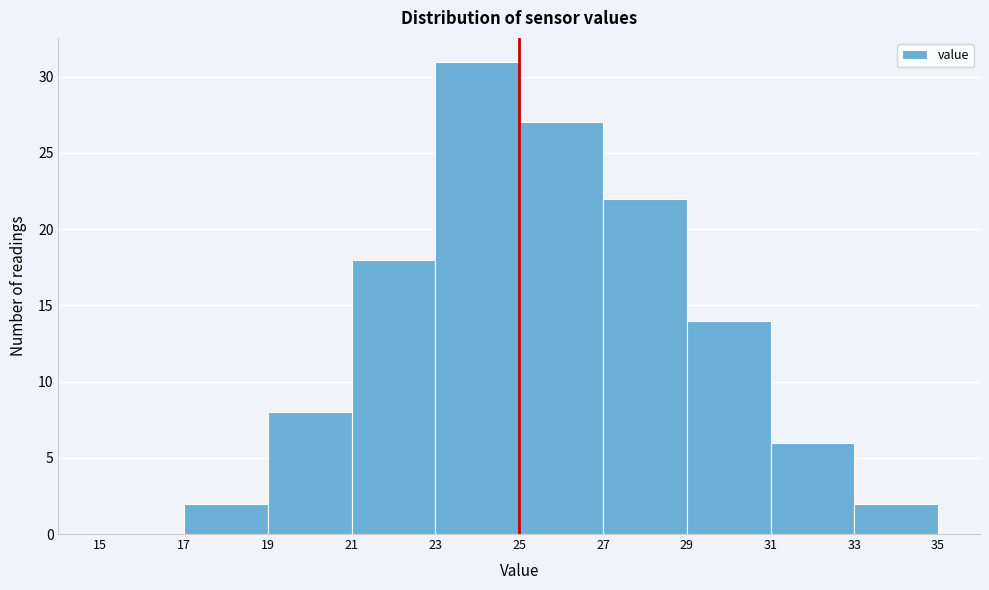

Reading left to right, list every bar in this chart as the range it spans on the x-axis followed by its height. The values are not printed on the chart, so give them approximately, as read against the axis.

15 to 17: 0
17 to 19: 2
19 to 21: 8
21 to 23: 18
23 to 25: 31
25 to 27: 27
27 to 29: 22
29 to 31: 14
31 to 33: 6
33 to 35: 2